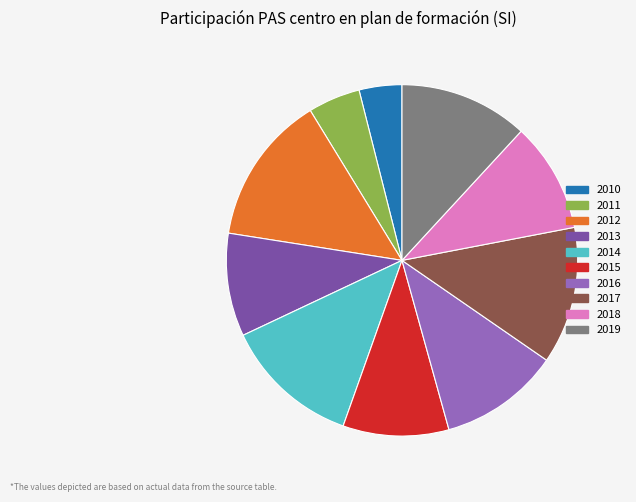

How many slices are in this pie chart?

10